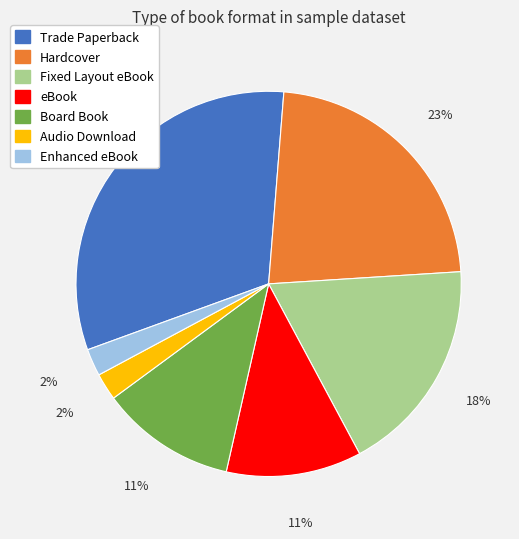

What percentage is the Audio Download slice, to the nearest percent?

2%